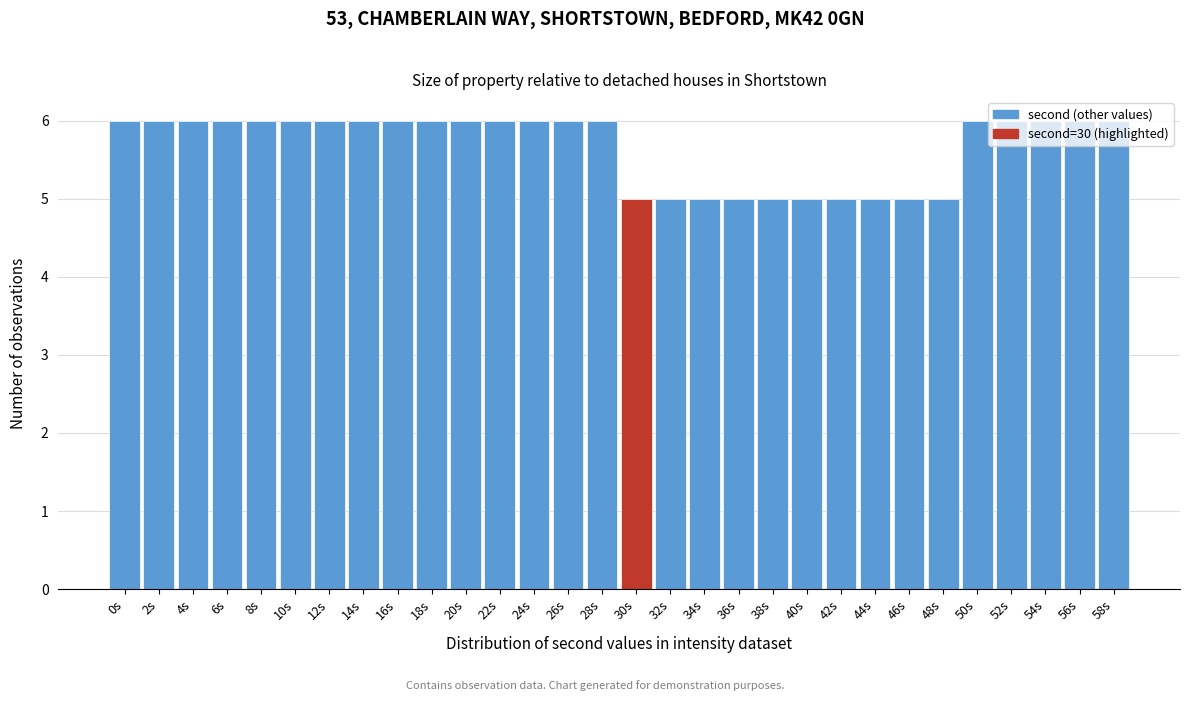

What is the sum of all values?

170